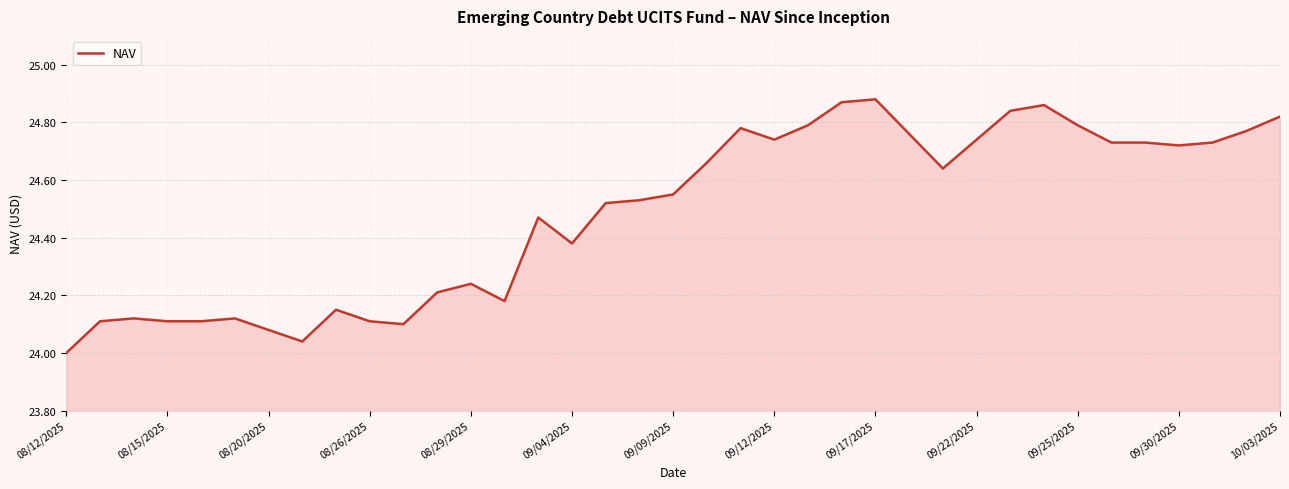

What is the difference between the maximum and minimum values?

0.9